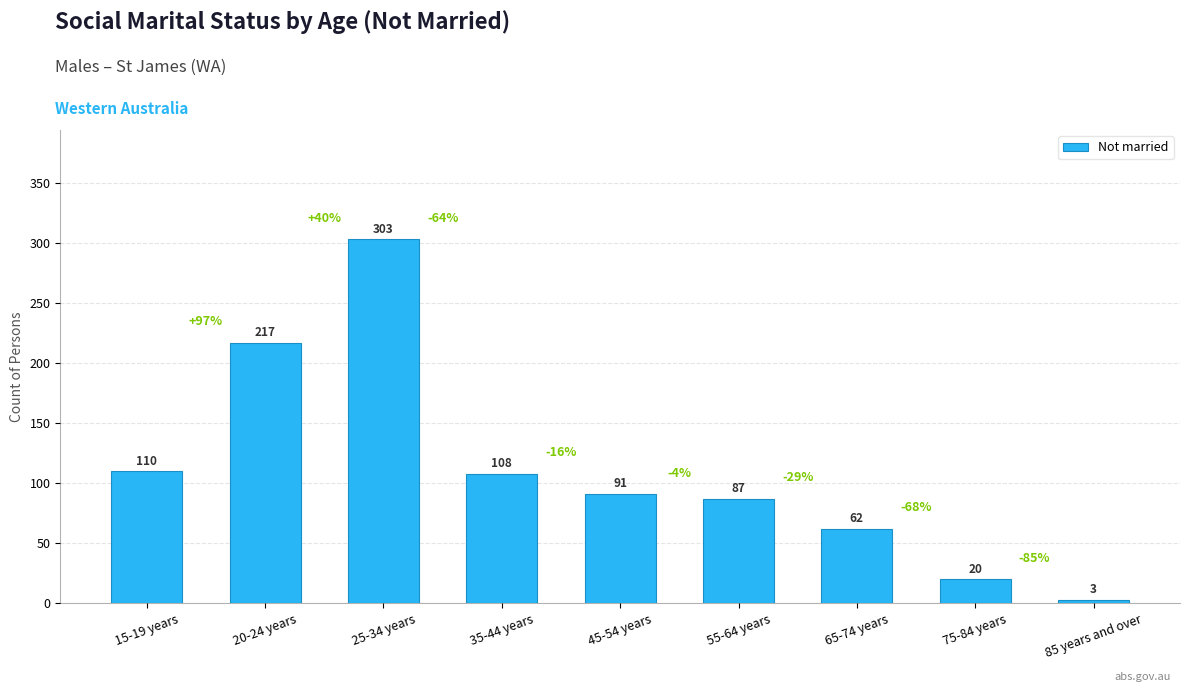

What is the minimum value shown in the chart?

3